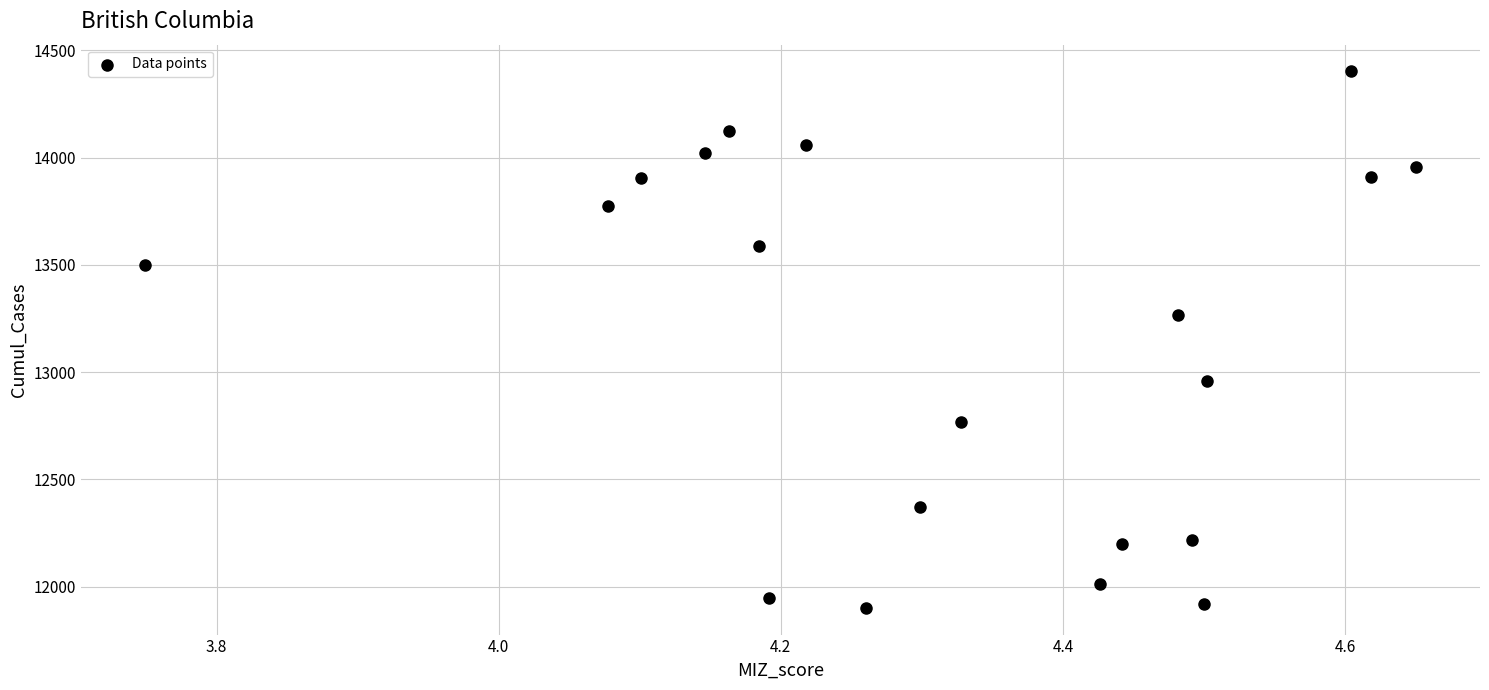

What Y value in the scatter plot is closest to 13151?

13266